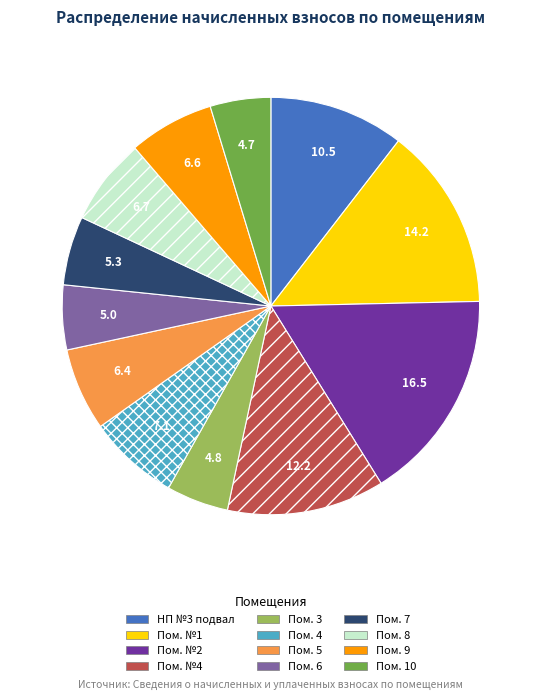

Does any single category account for the majority?

No